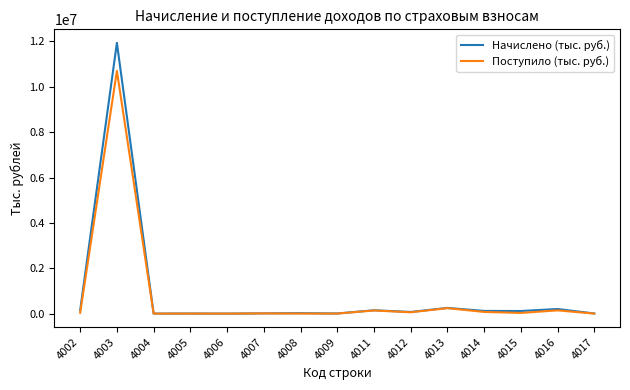

List the series in order of their peak value, lowest first.

Поступило (тыс. руб.), Начислено (тыс. руб.)